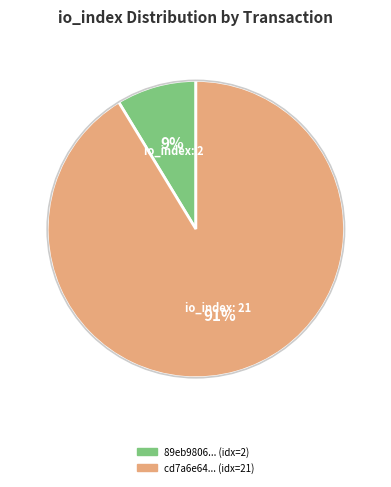

Is there any slice that represents more than half of the pie?

Yes